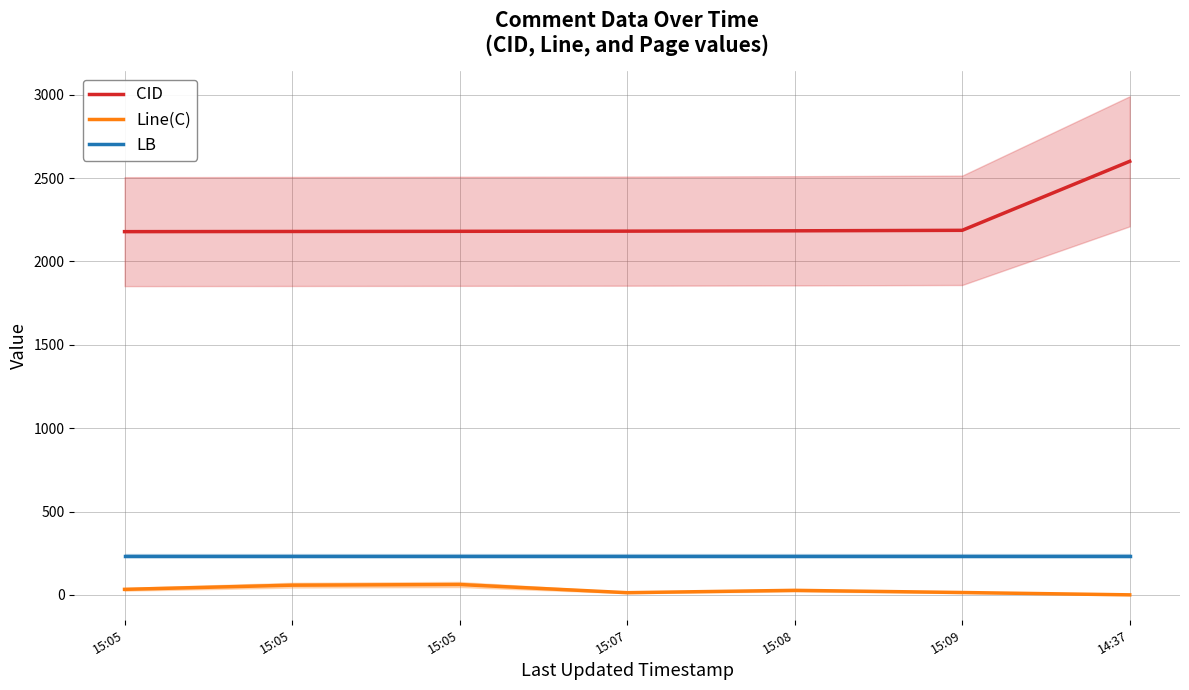

True or false: CID and LB cross at least once.

False